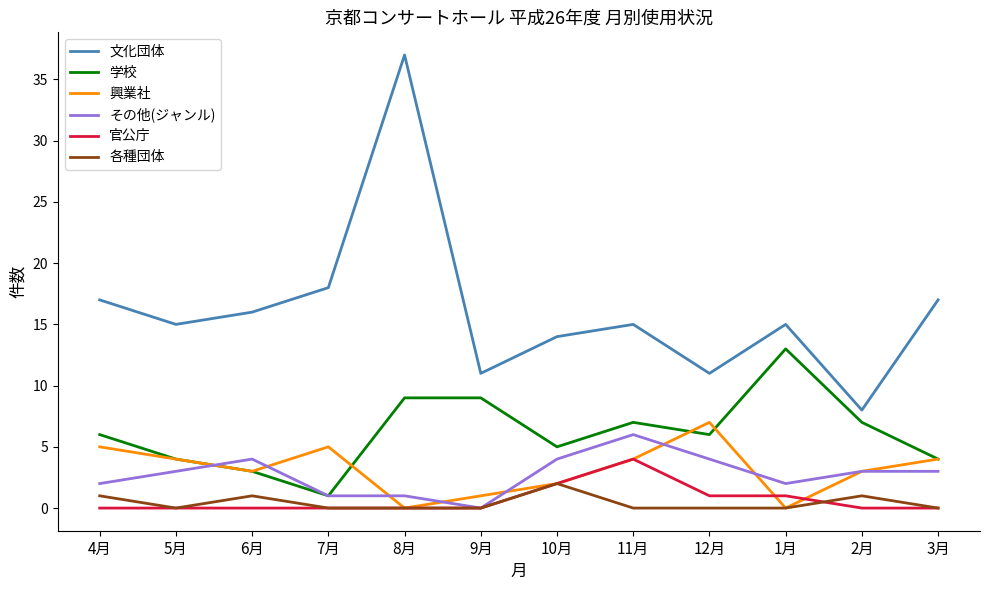

What is the spread (max minus min) of values at 12月?

11